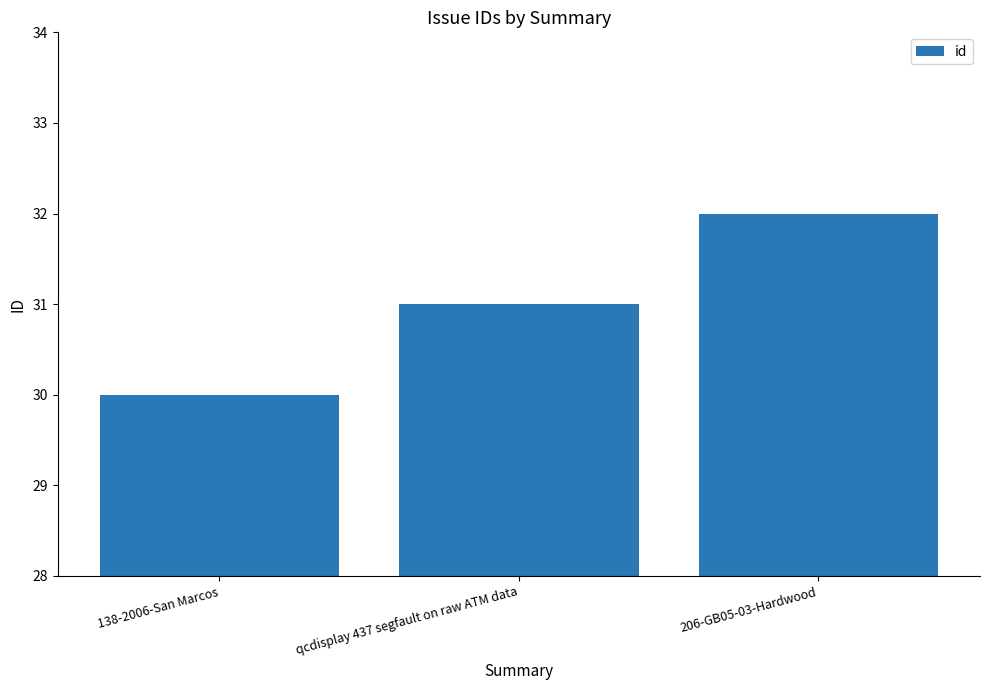

Is it true that the value at 206-GB05-03-Hardwood is 32?

True